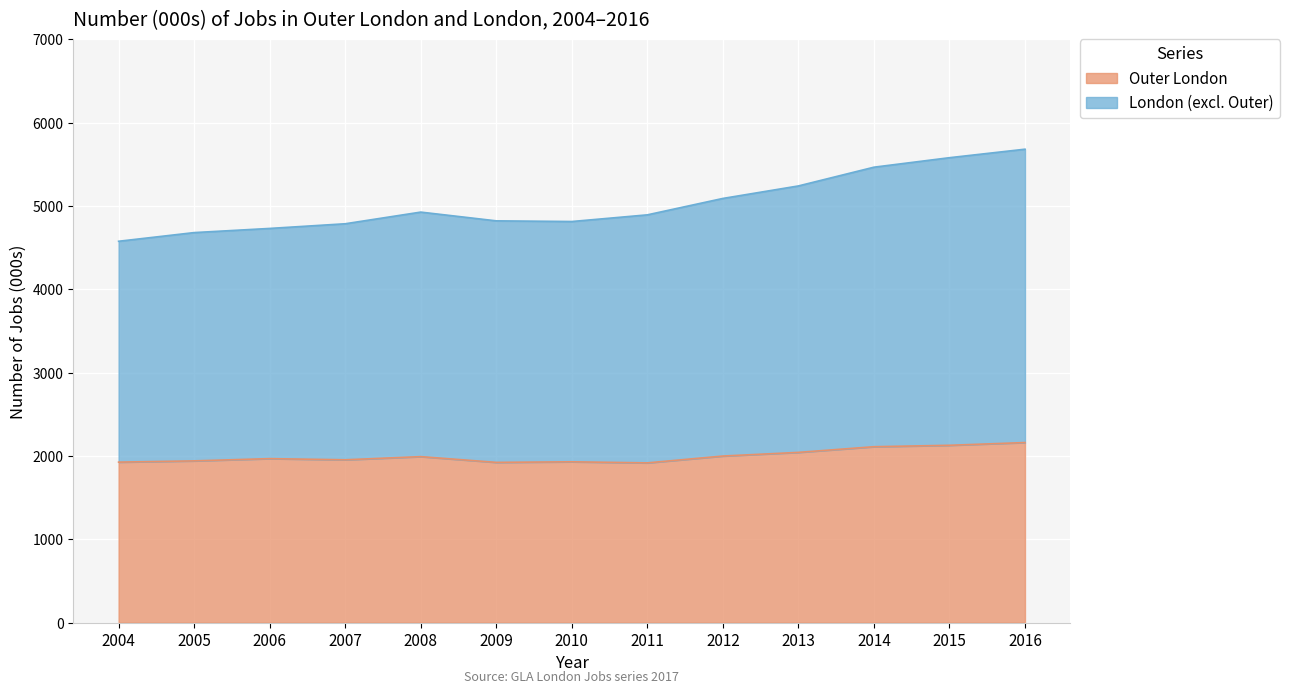

Is it true that London equals 4823 at 2009?

True